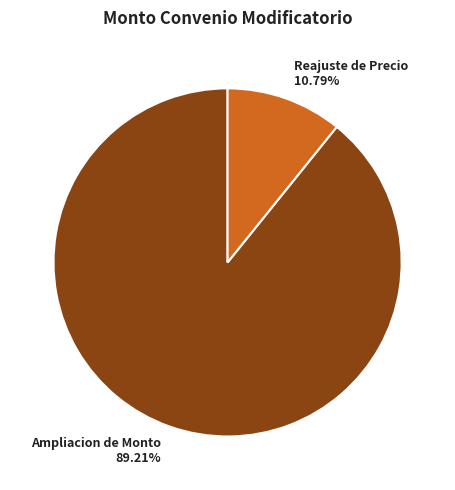

How many slices are in this pie chart?

2